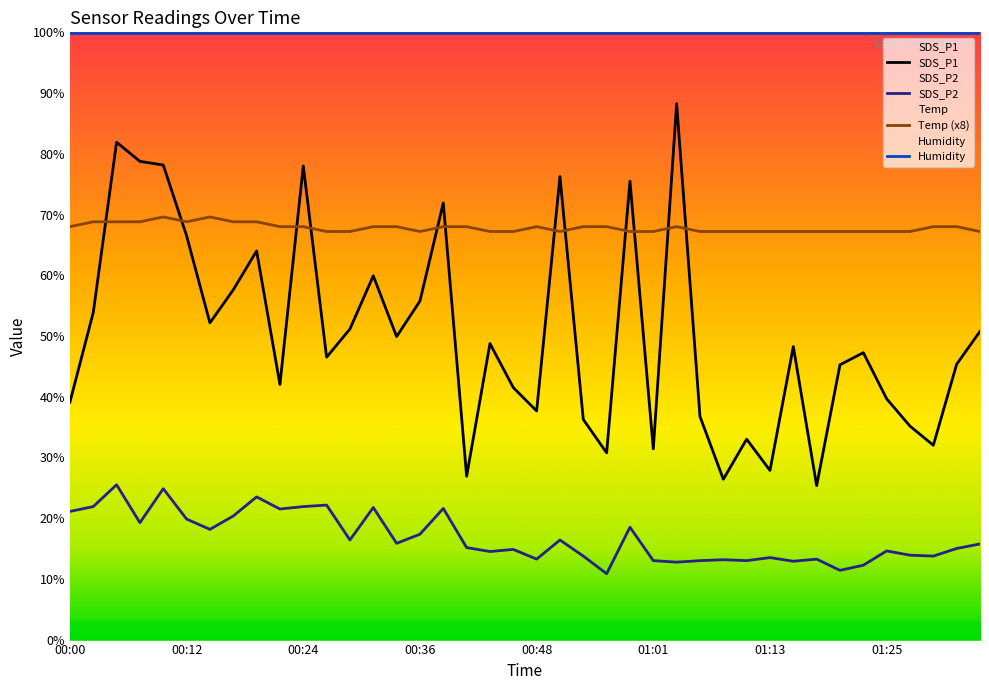

The value of Humidity at 14 is 99.9. True or false?

True